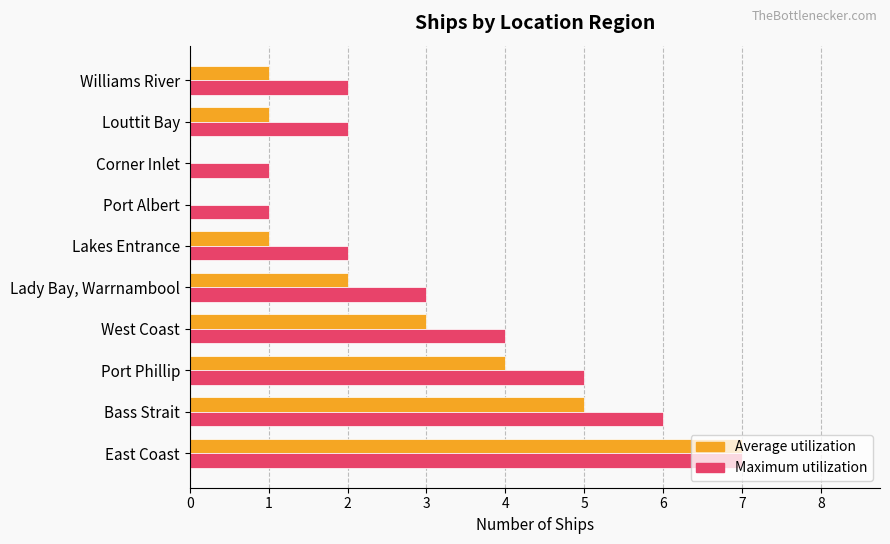

What is the maximum value shown in the chart?

7